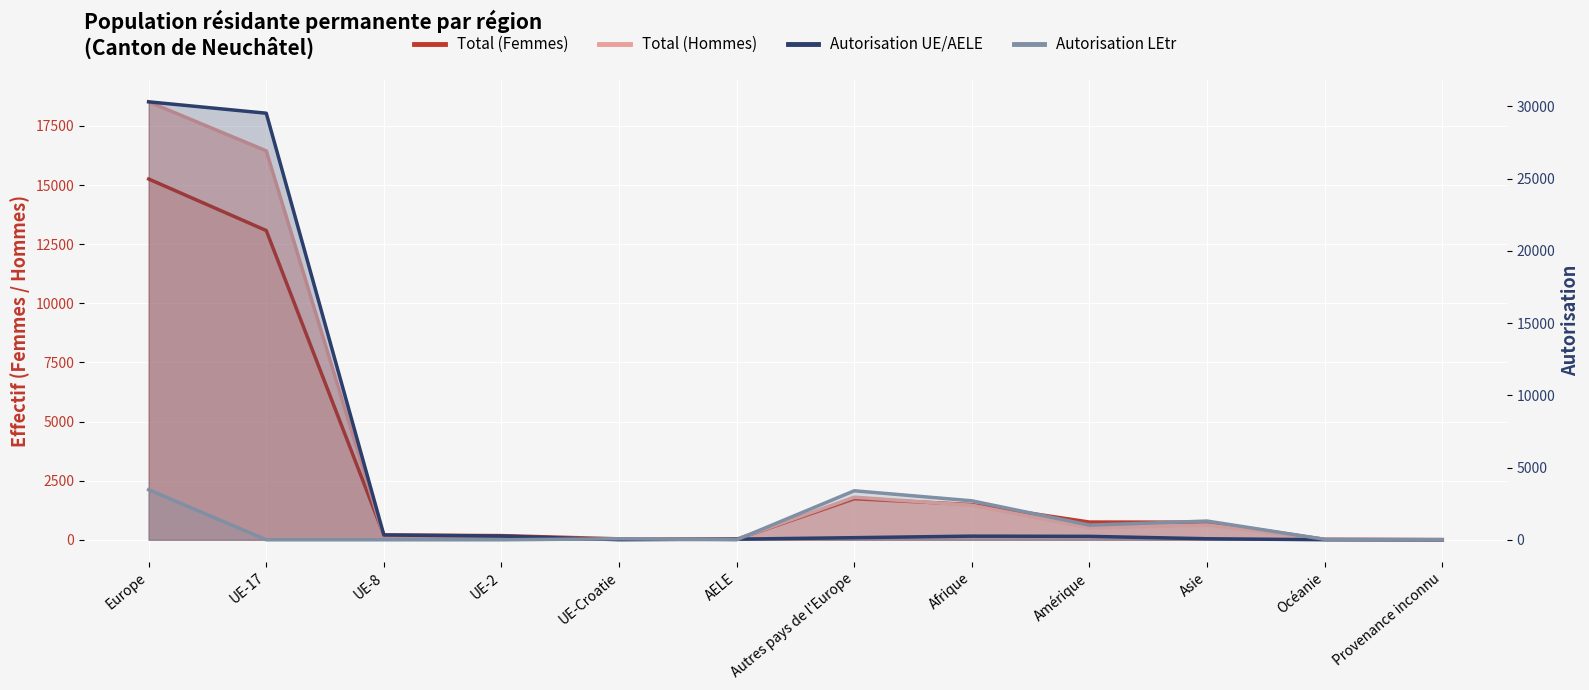

At which label does Total (Hommes) first exceed 502?

Europe